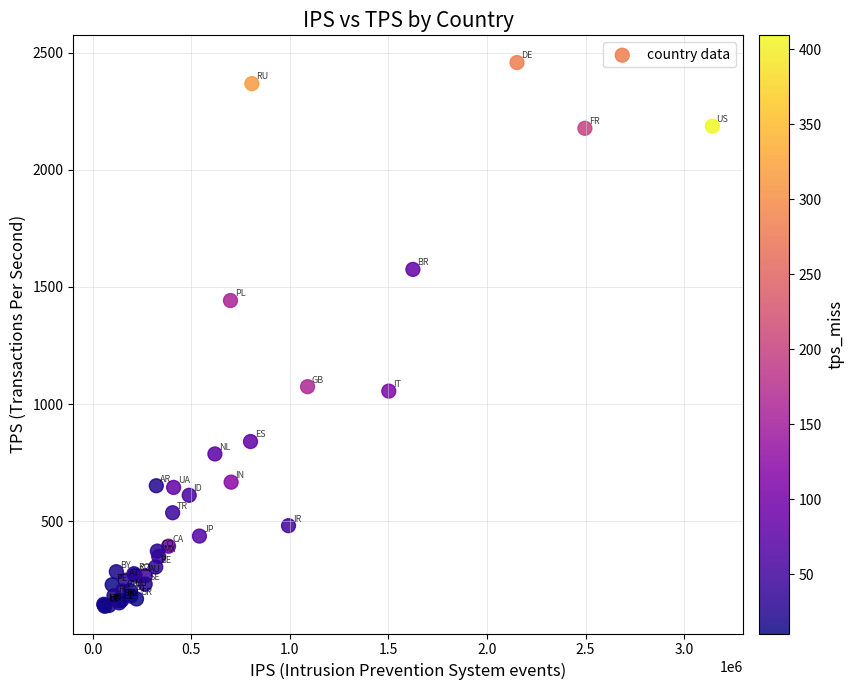

What Y value in the scatter plot is closest to 1297?

1441.8